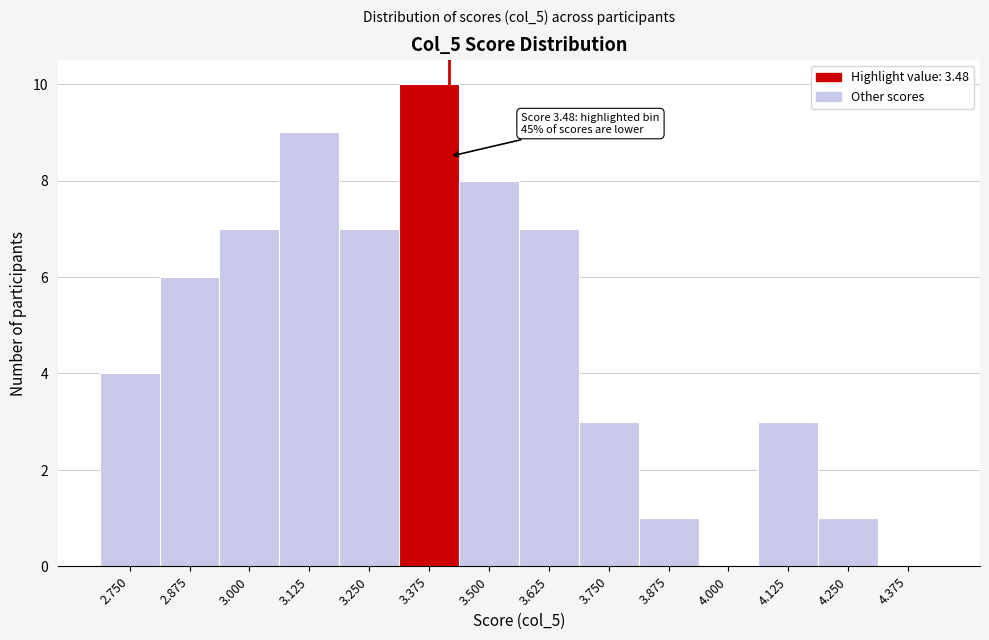

Reading right to left, transcribe all the data shown in this chart.

4.375=0	4.250=1	4.125=3	4.000=0	3.875=1	3.750=3	3.625=7	3.500=8	3.375=10	3.250=7	3.125=9	3.000=7	2.875=6	2.750=4